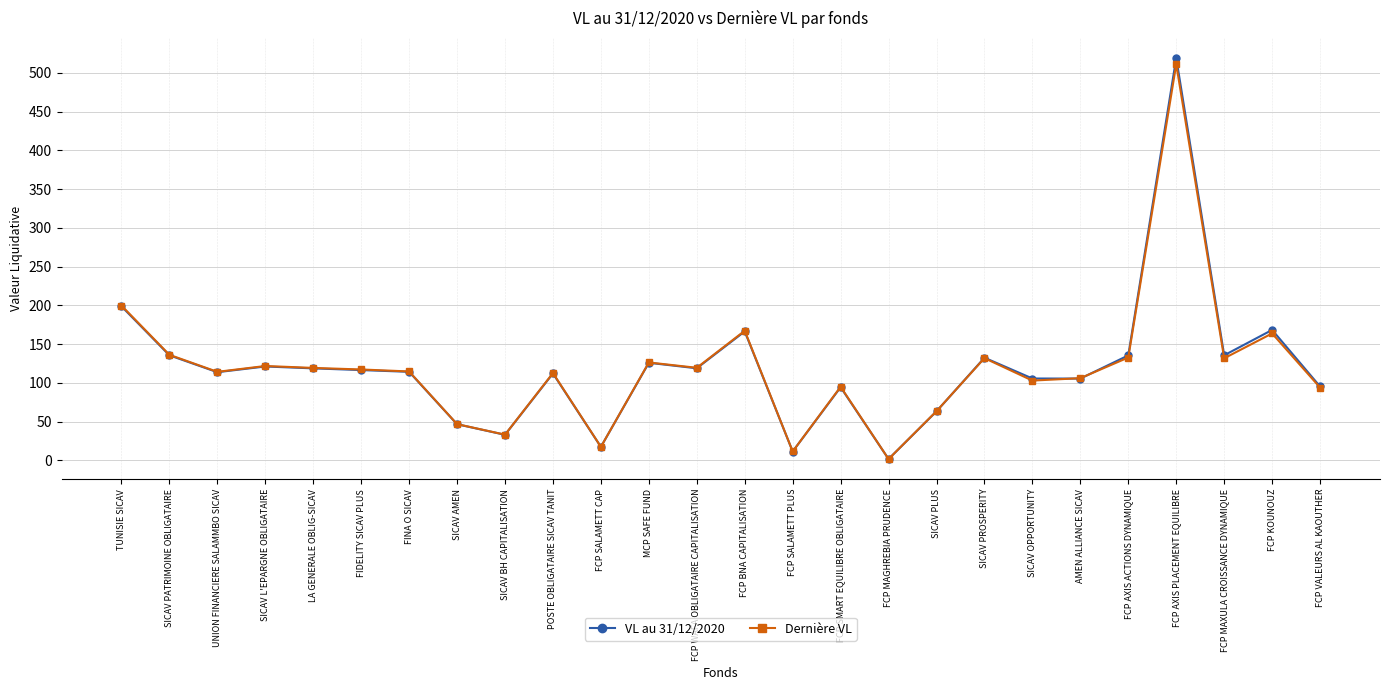

The value of VL au 31/12/2020 at SICAV AMEN is 46.7. True or false?

True